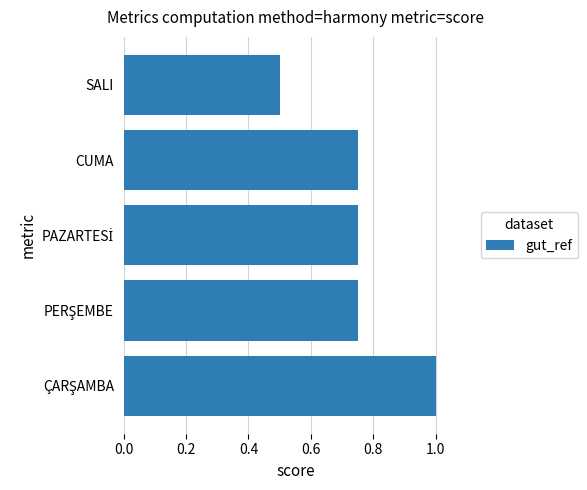

Which has a higher value, SALI or CUMA?

CUMA